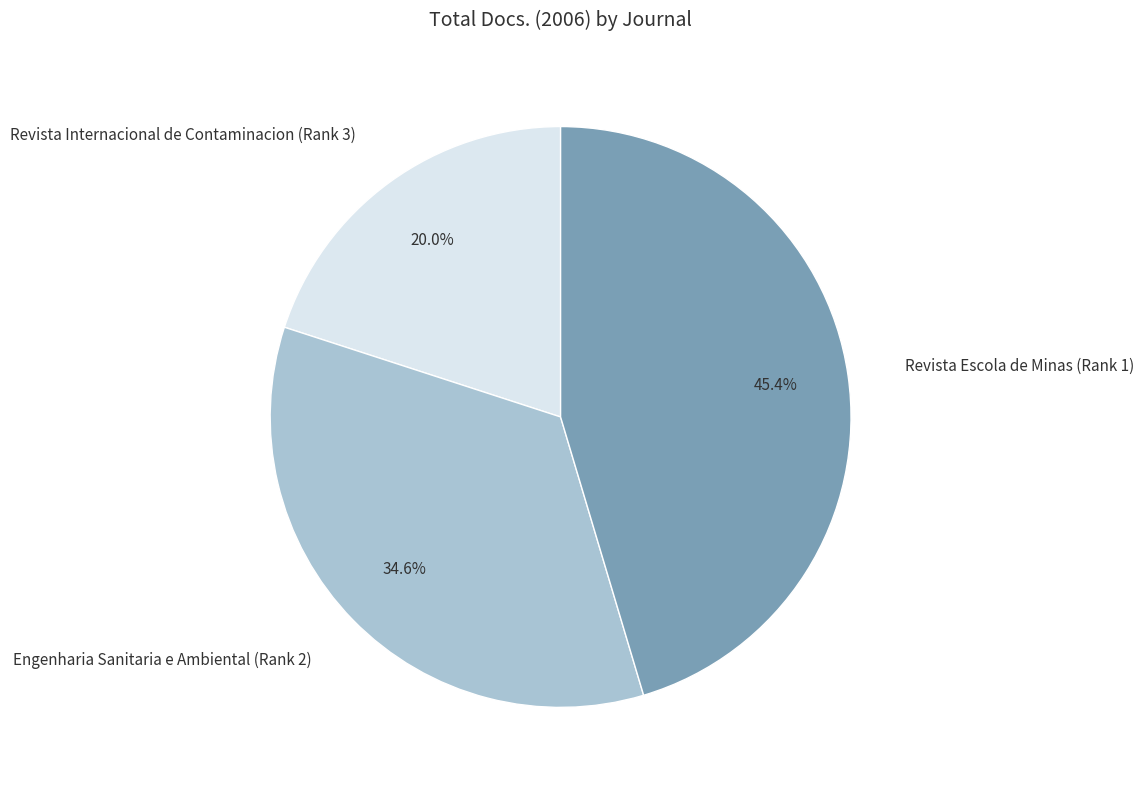

What is the ratio of the value at Revista Internacional de Contaminacion (Rank 3) to the value at Engenharia Sanitaria e Ambiental (Rank 2)?

0.6